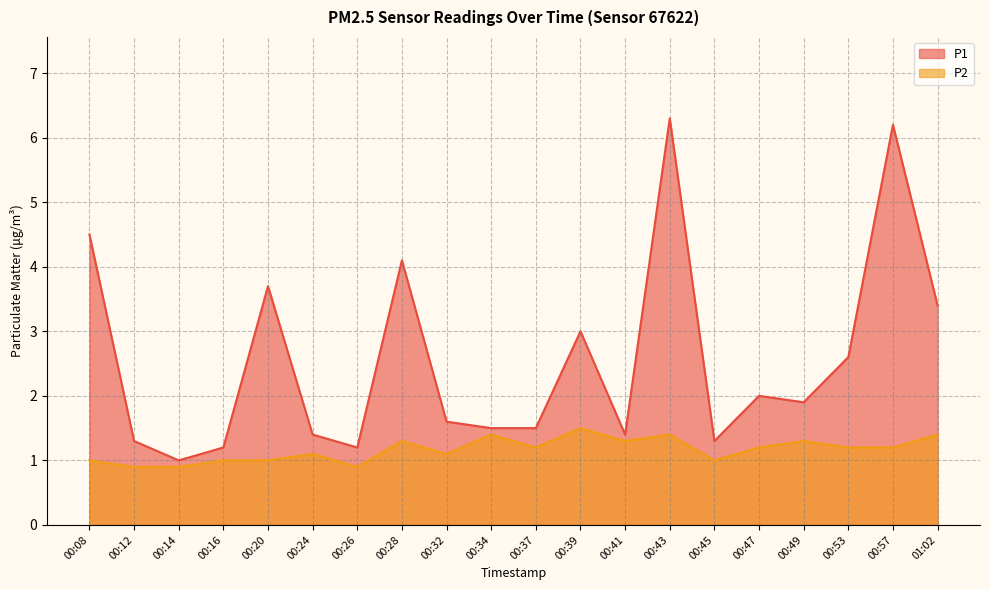

Between 00:41 and 00:53, which is larger?

00:53